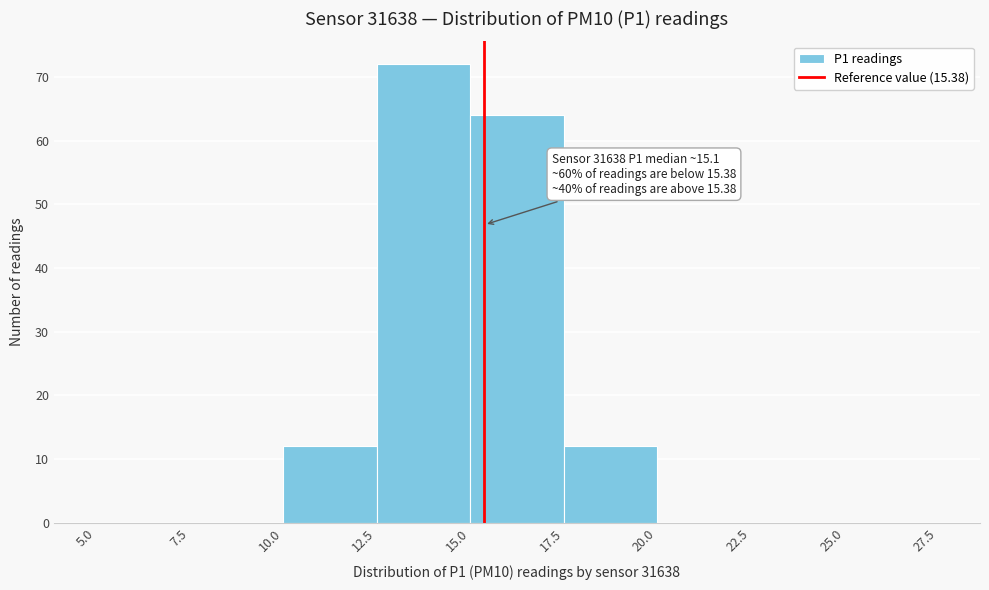

Over which range of the x-axis is the bar tallest?

12.5 to 15.0